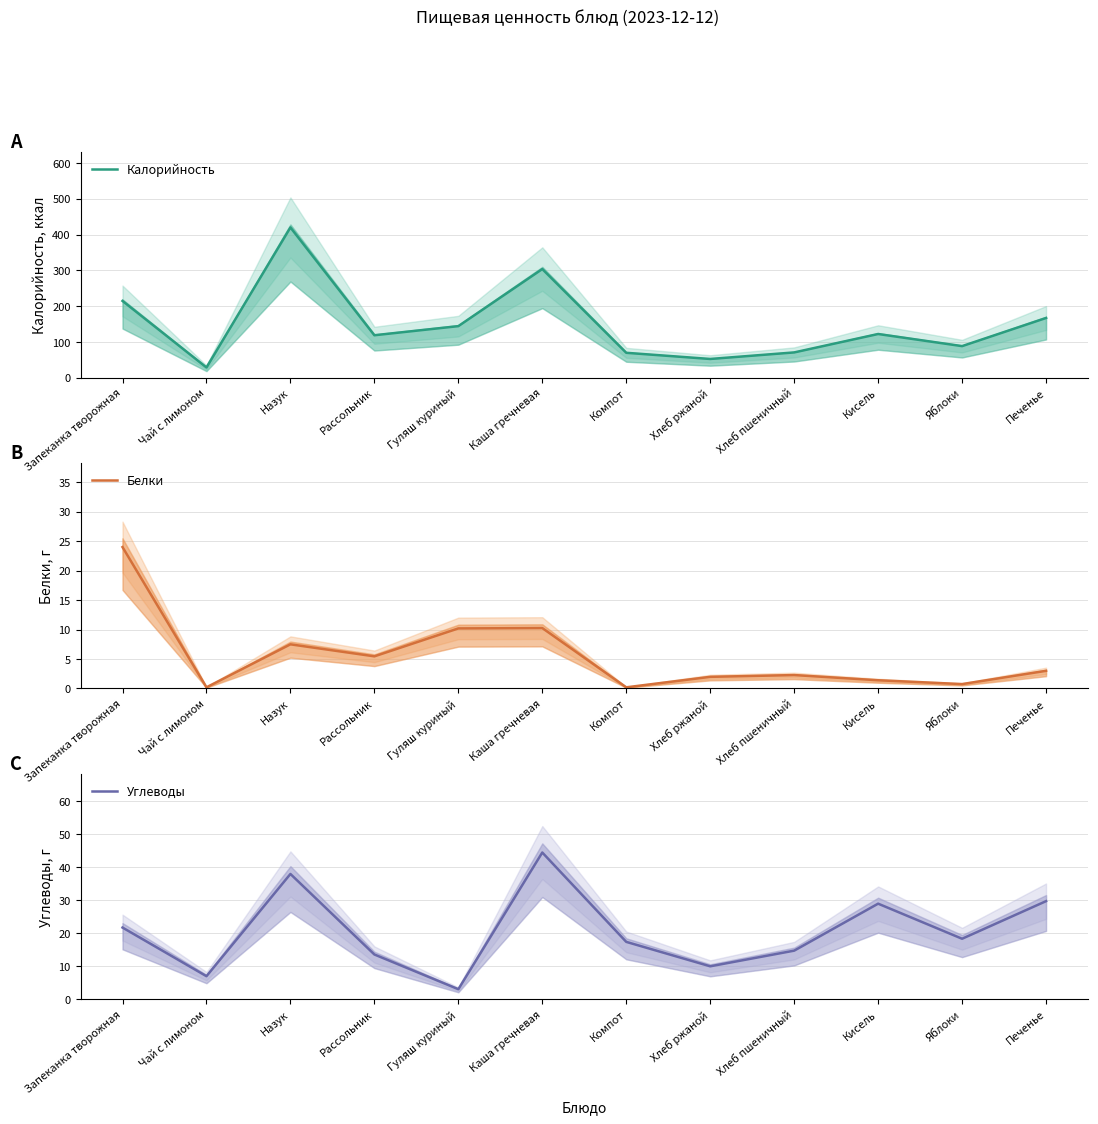

Which series has the widest spread of values?

Калорийность